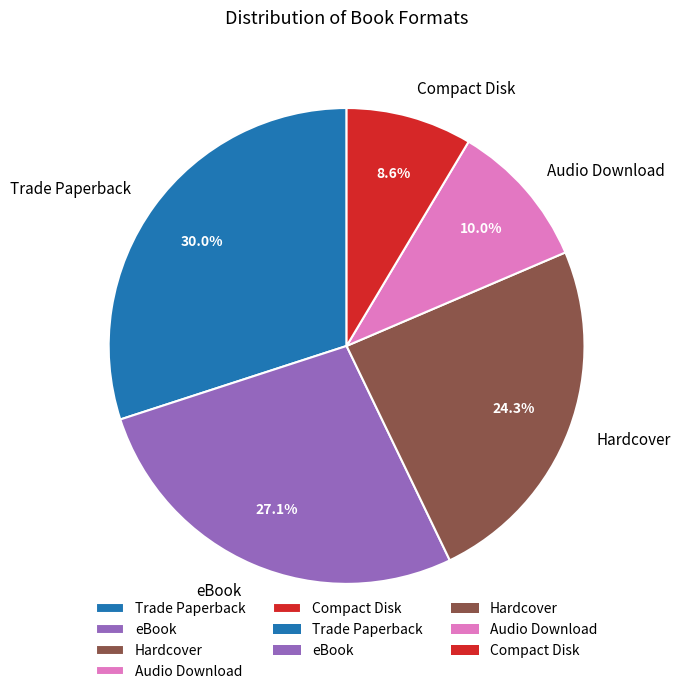

Count the number of slices in the pie.

5